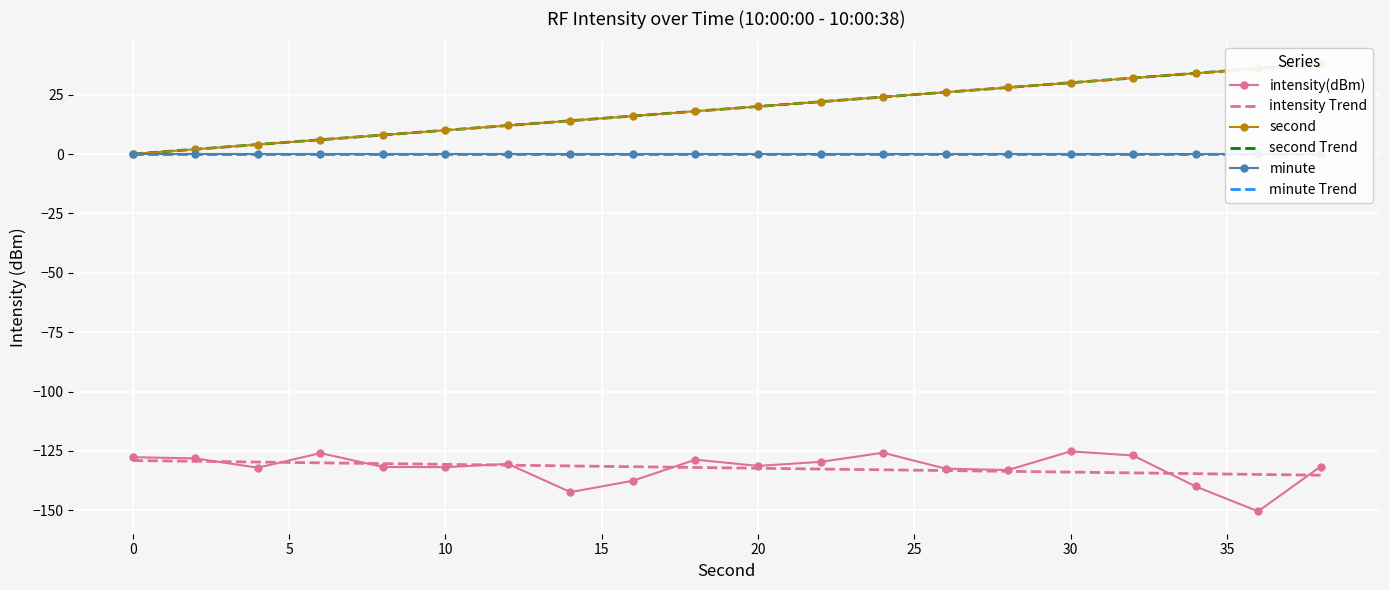

True or false: second Trend and intensity Trend cross at least once.

False